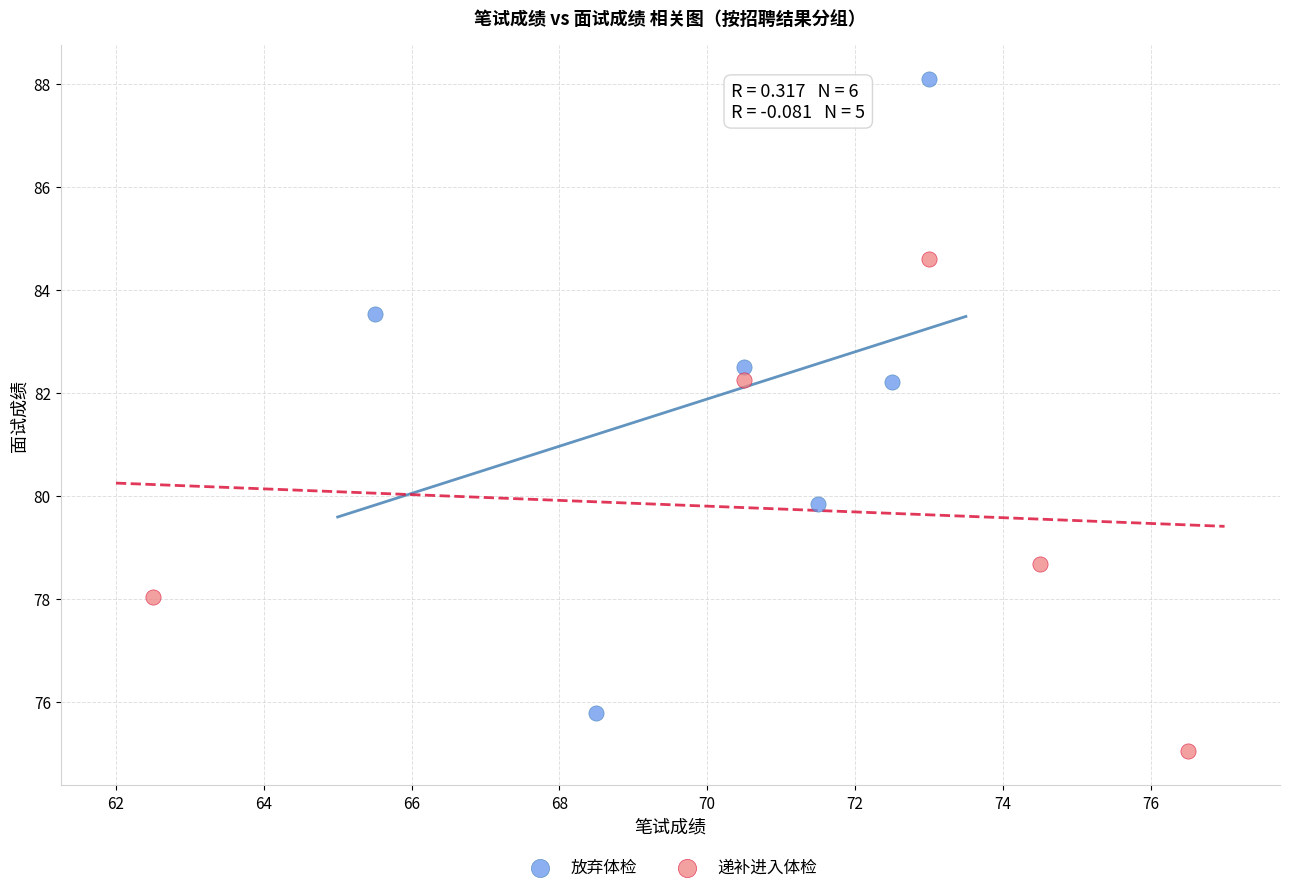

Which series contains the highest Y value?

放弃体检